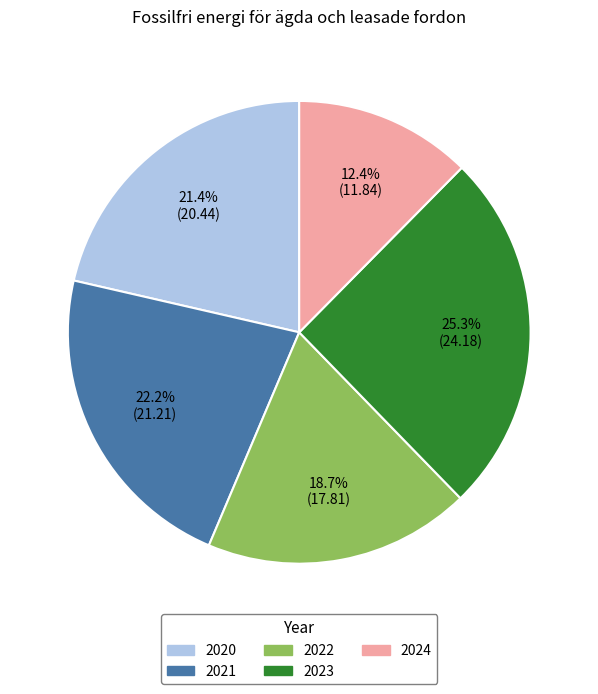

Rank the categories by value from lowest to highest.

2024, 2022, 2020, 2021, 2023